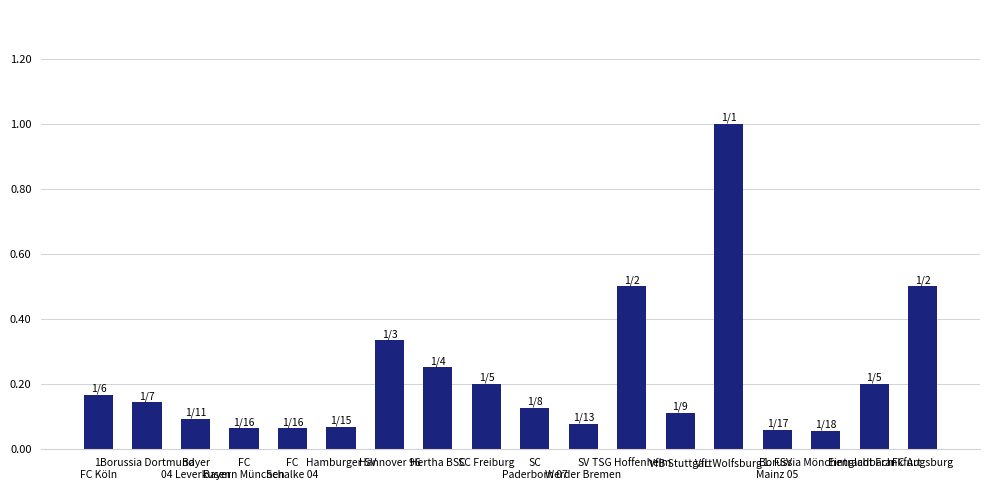

What is the sum of the values at VfL Wolfsburg and Eintracht Frankfurt?

1.2